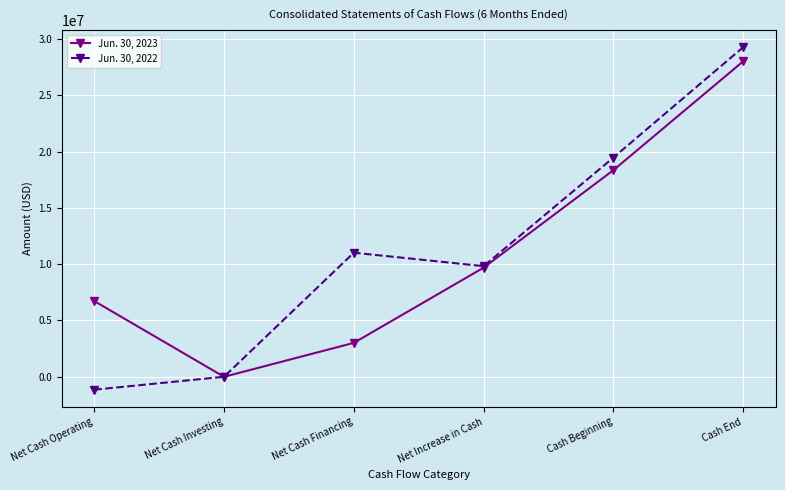

At which category is the sum across all series the highest?

Cash End